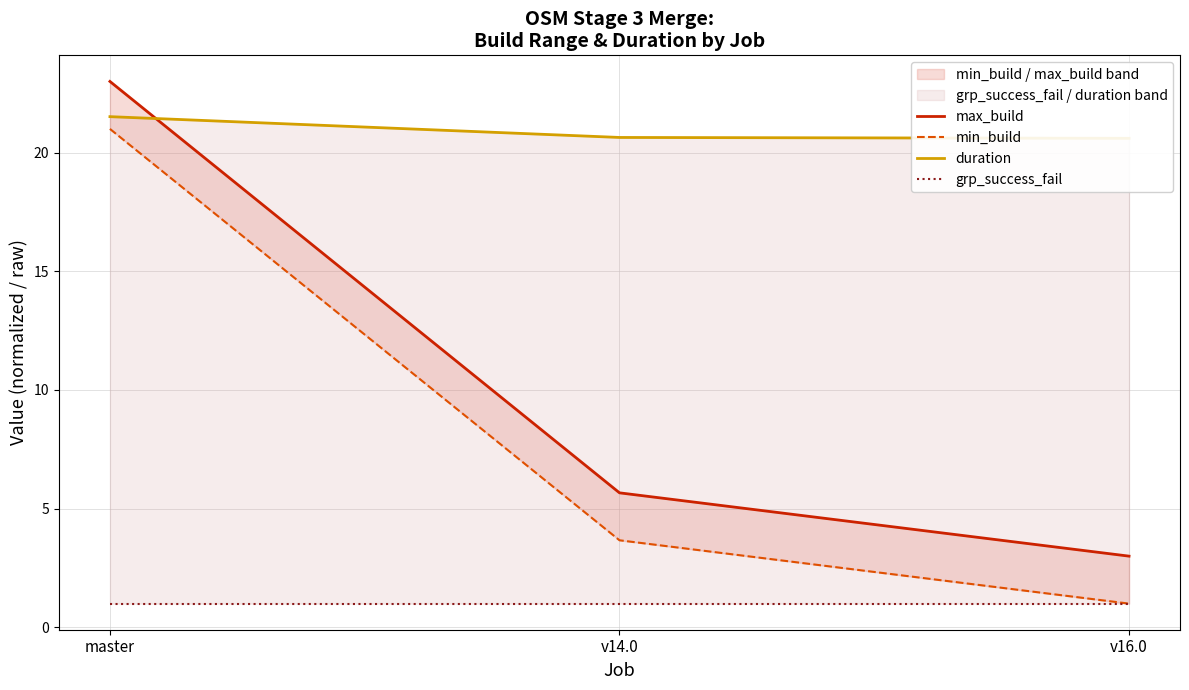

What is the smallest value displayed?

1.0